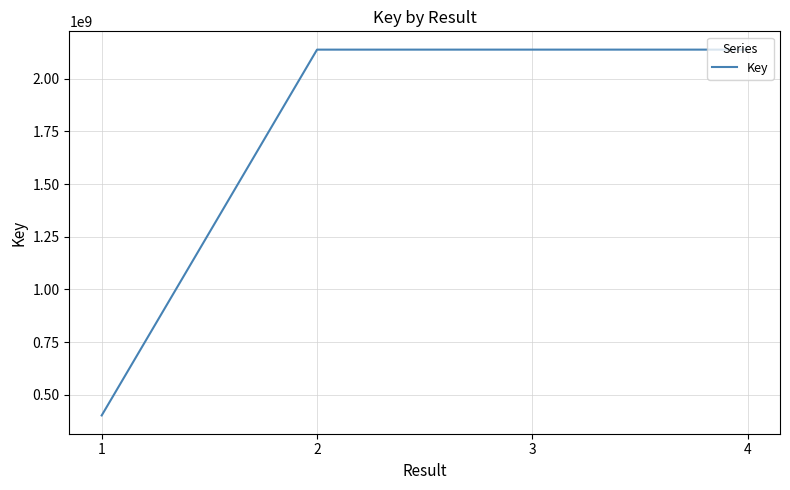

What is the change in value from 1 to 4?

+1734964644